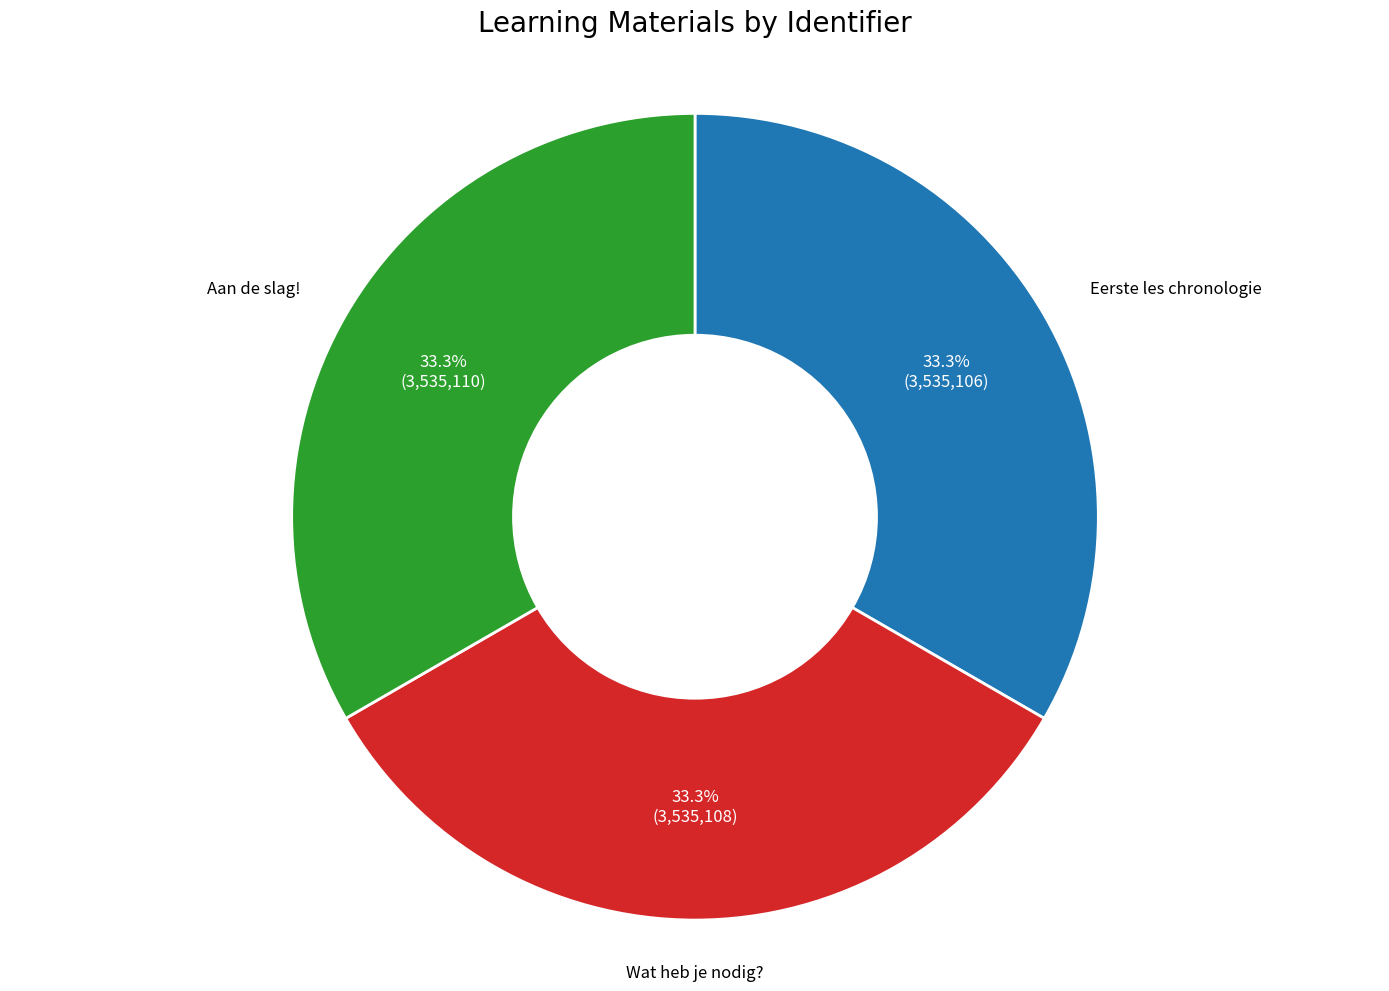

What is the ratio of the value at Eerste les chronologie to the value at Wat heb je nodig??

1.0